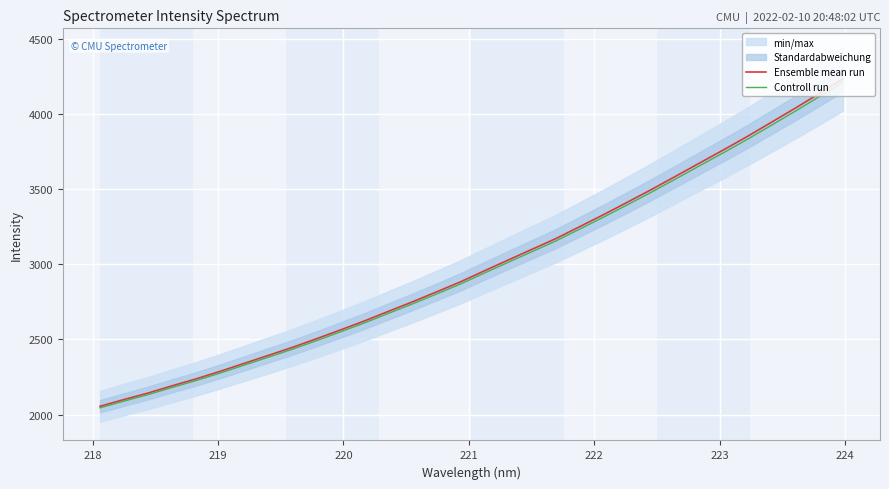

What is the sum of all Controll run values?

95488.1